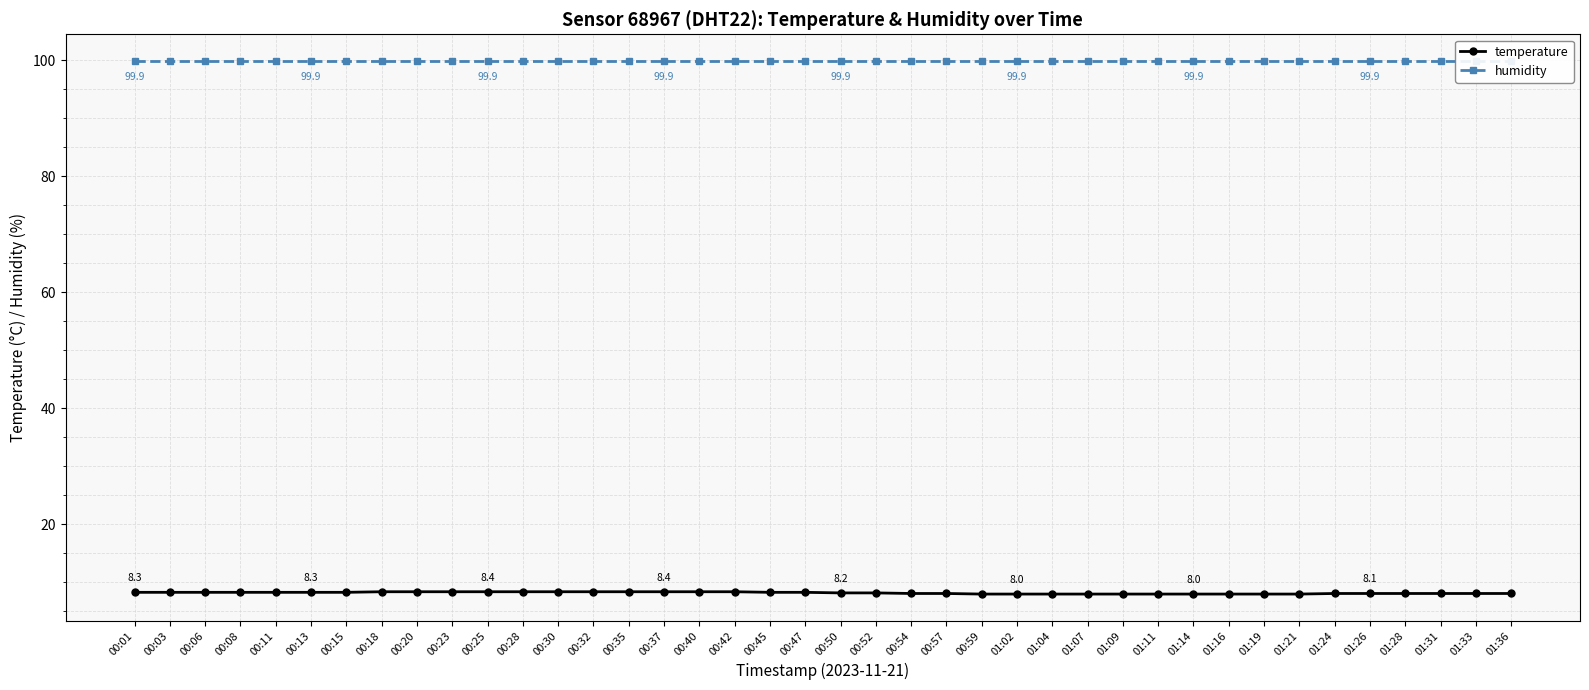

True or false: humidity has more than 0 points higher than both neighbors.

False